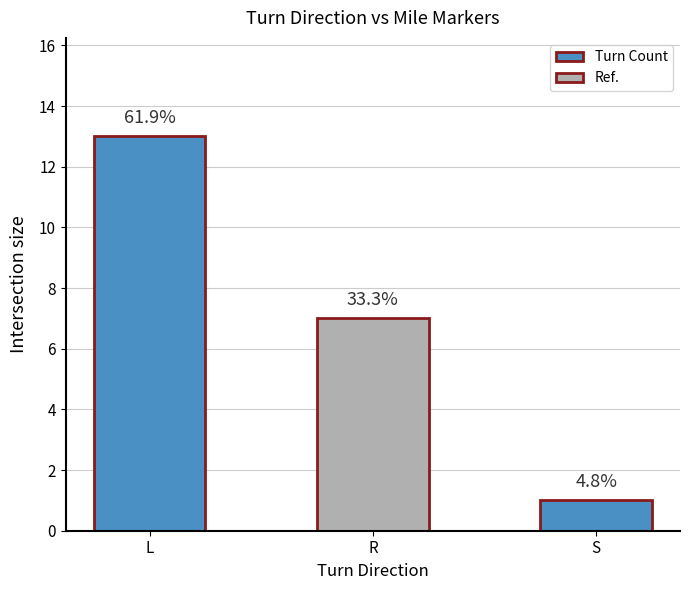

Does the chart contain stacked bars?

No